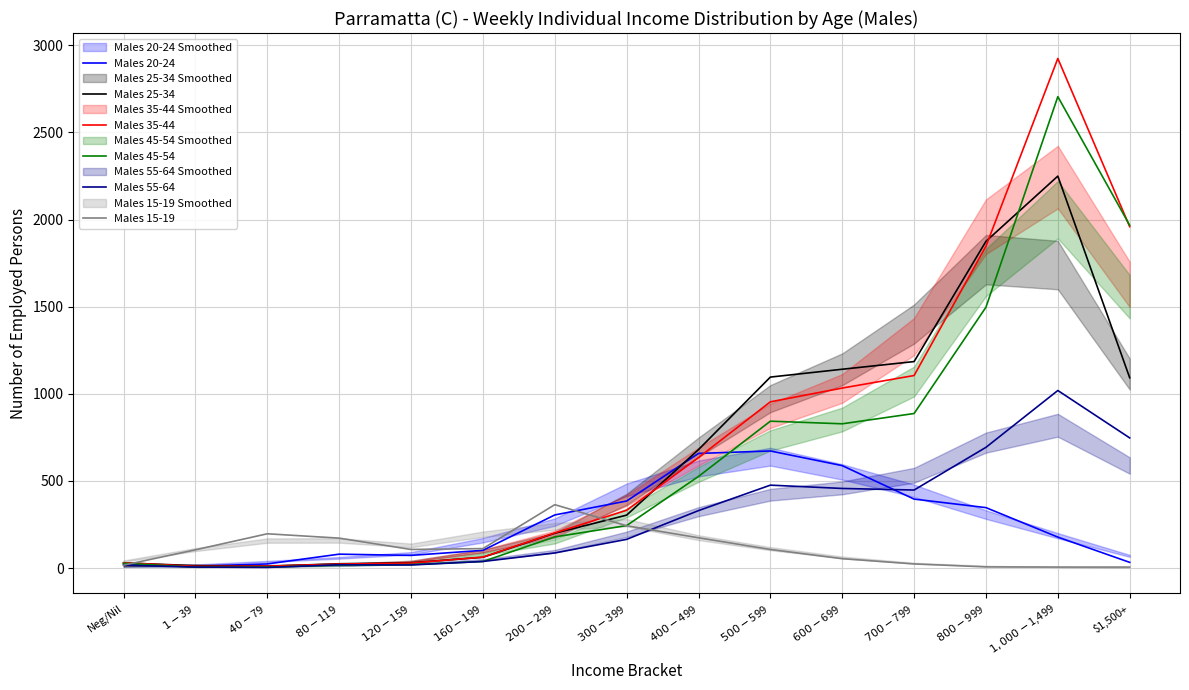

Which series changed the most between $1-$39 and $400-$499?

Males 25-34